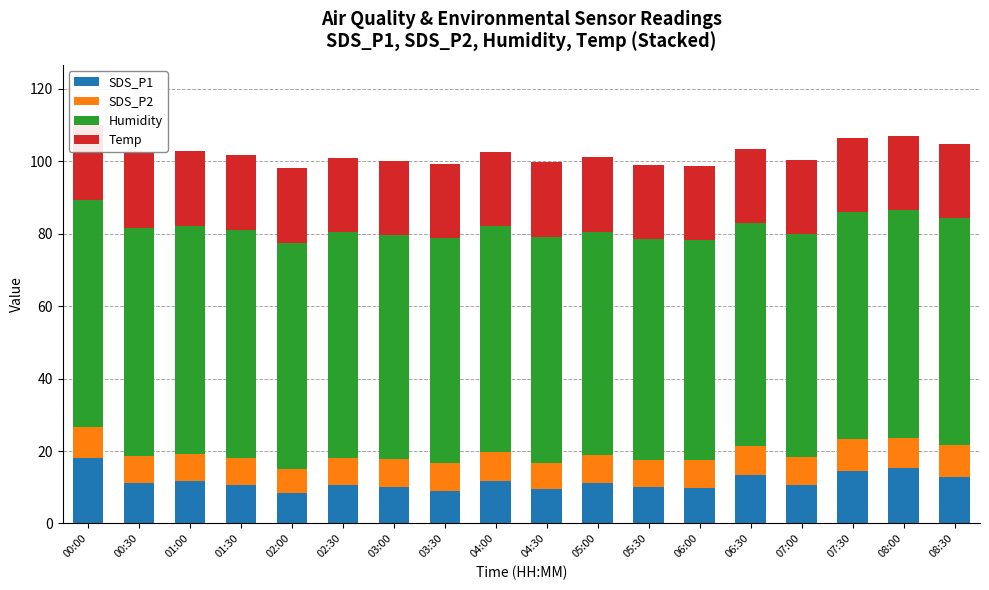

What is the label of the 15th bar from the right?

01:30